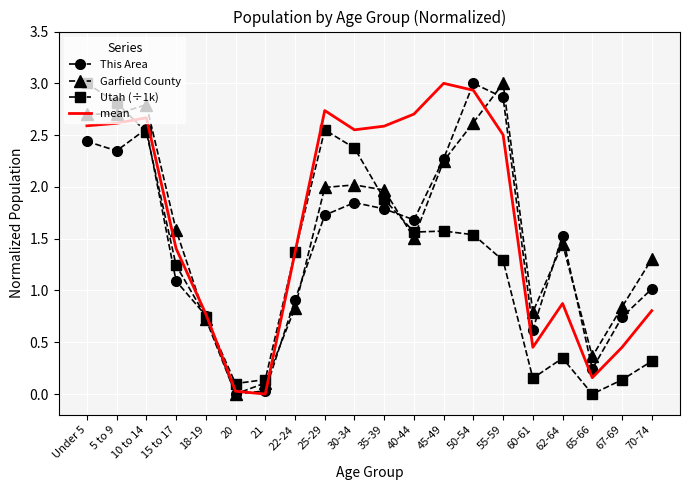

At which category is the sum across all series the highest?

Under 5